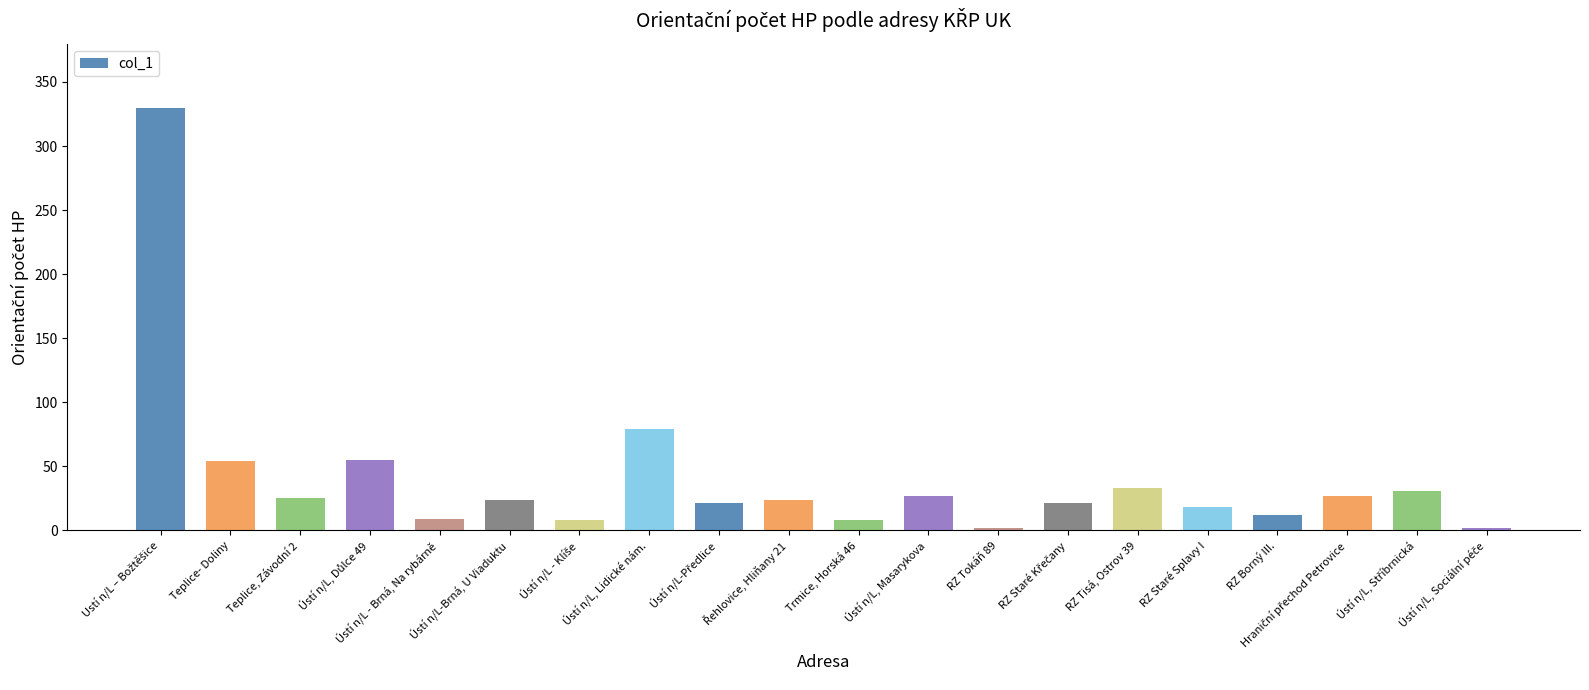

What is the greatest value displayed?

330